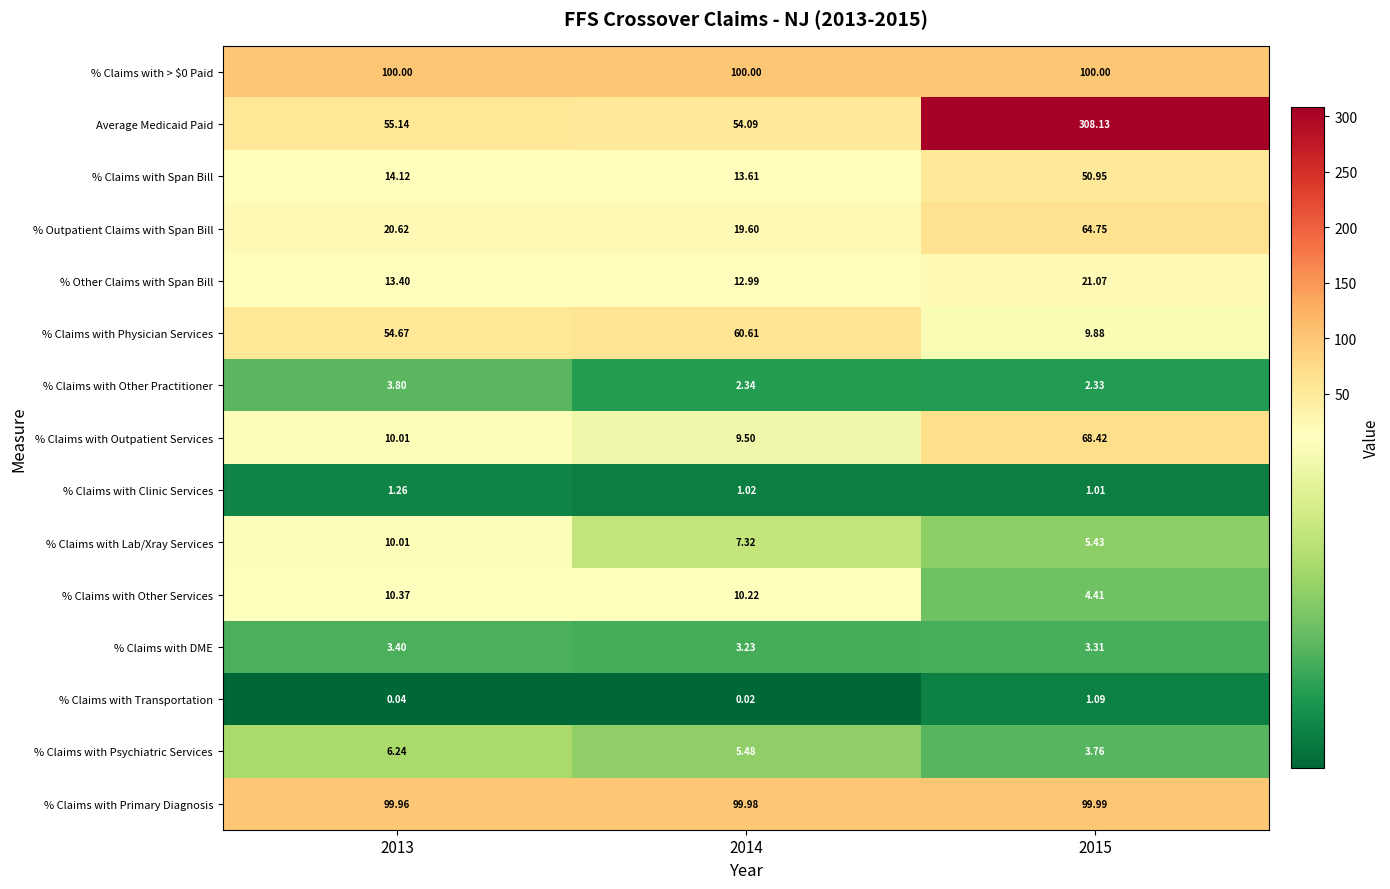

Between 2013 and 2015, which series saw the biggest shift?

Average Medicaid Paid